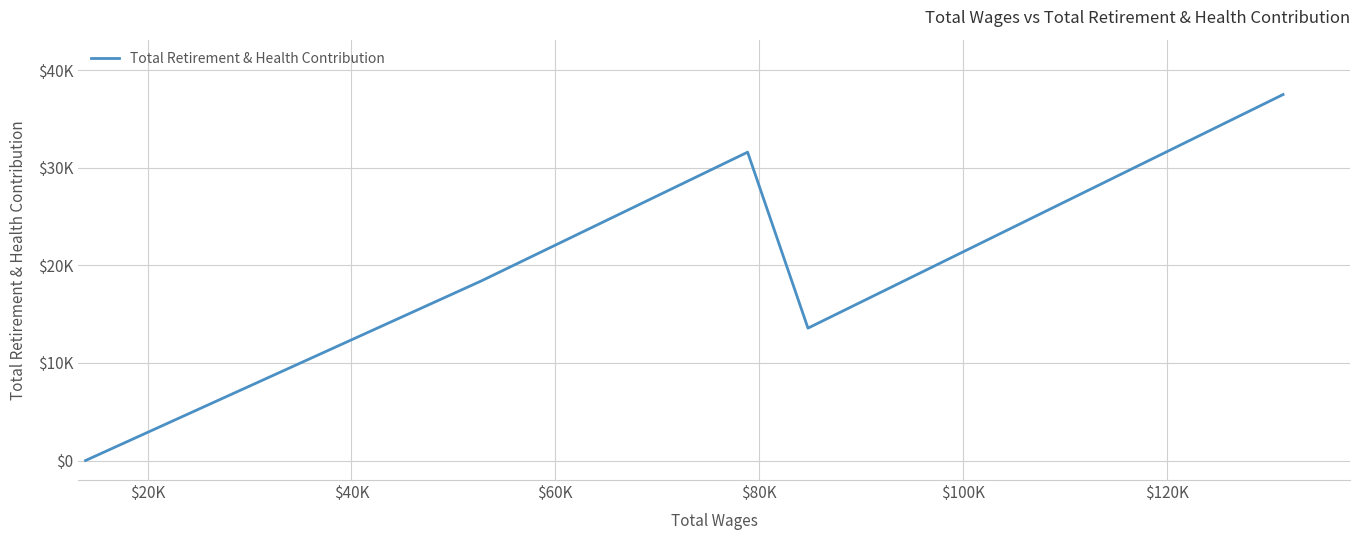

True or false: there are more than 1 points higher than both neighbors.

False